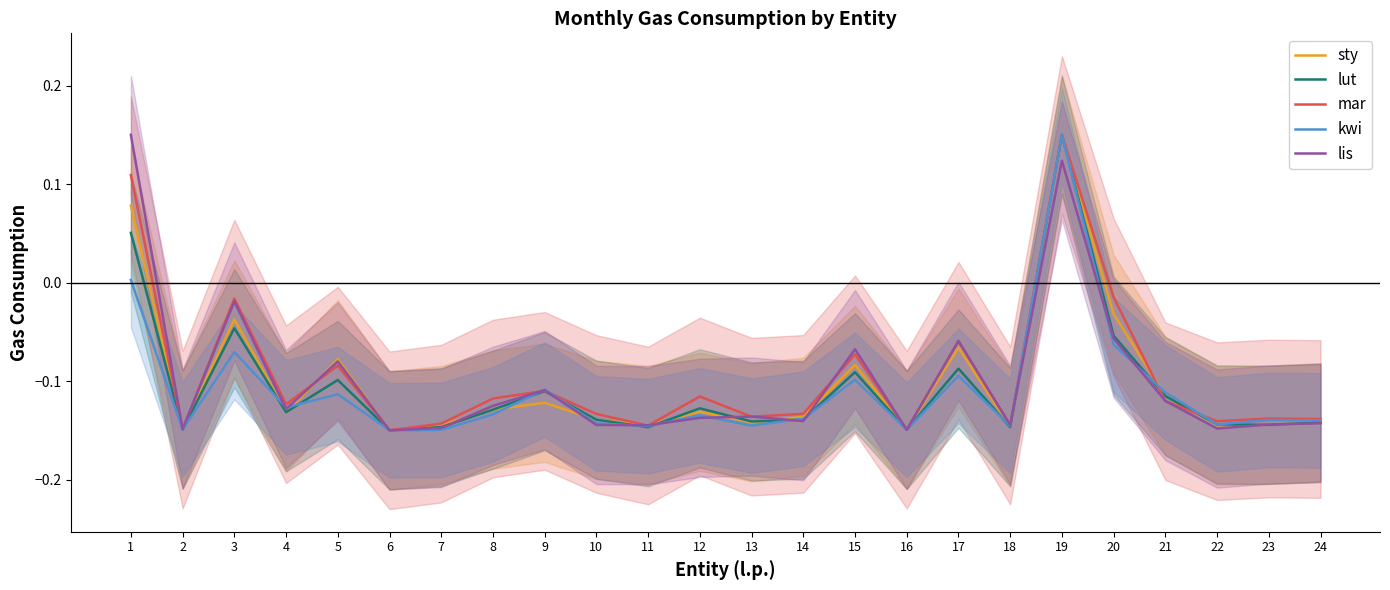

How many times do kwi and lis cross each other?

13